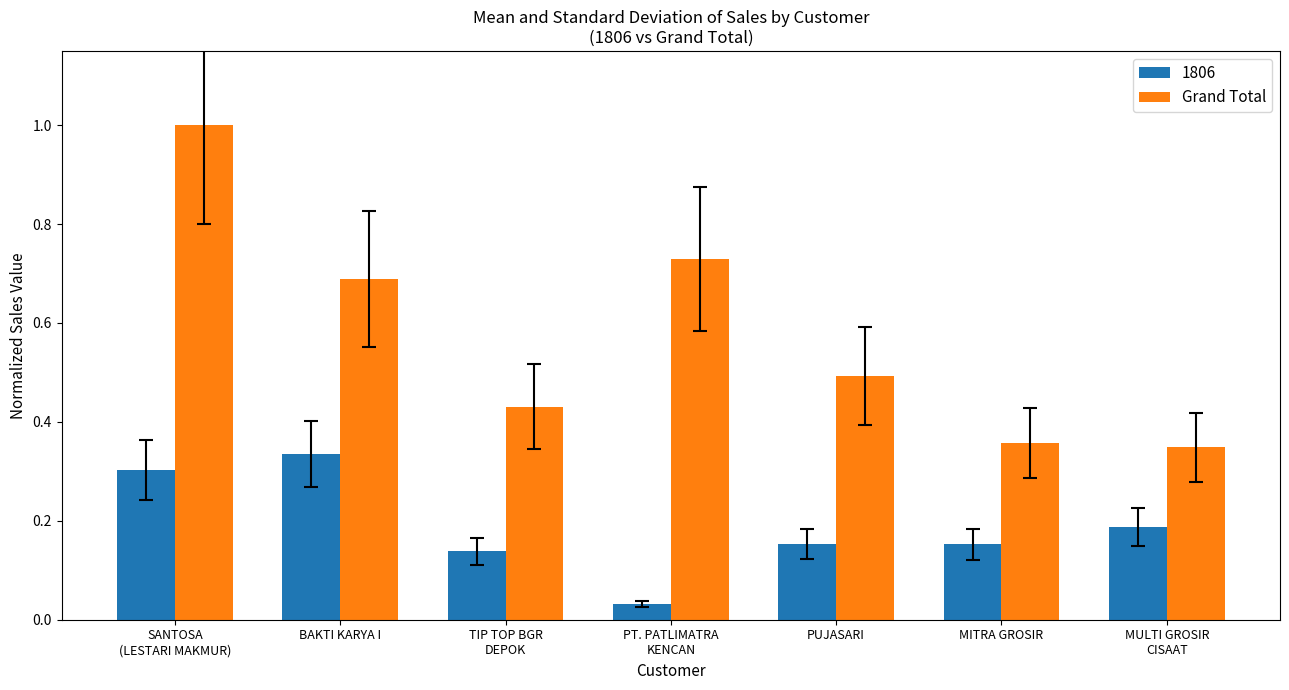

What is the label of the 3rd bar from the left?

TIP TOP BGR
DEPOK